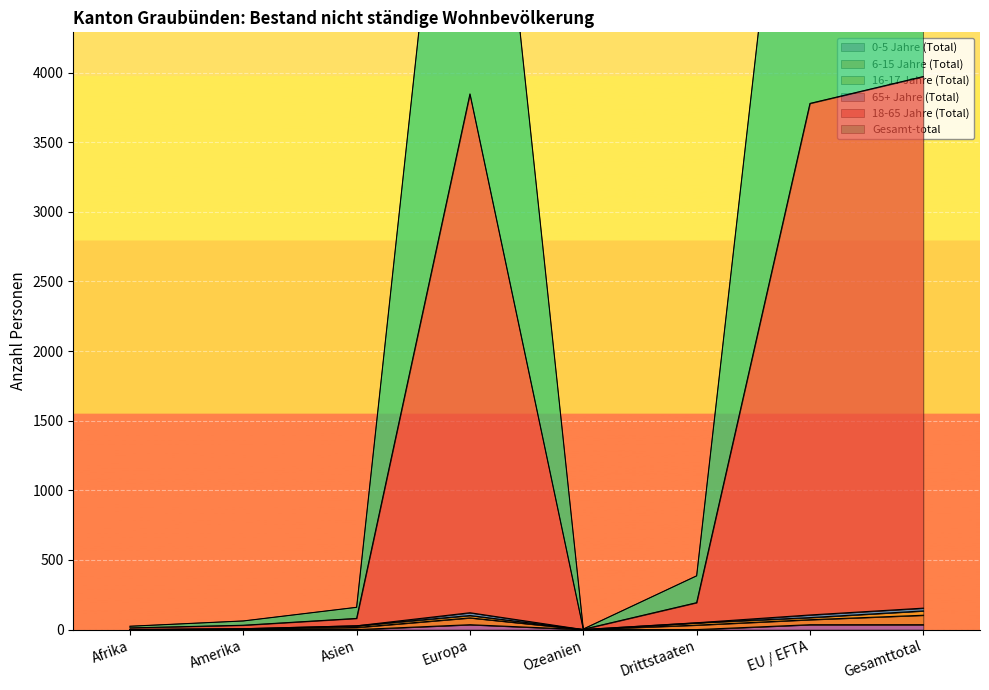

Which category has the highest value in the Gesamt-total series?

Gesamttotal